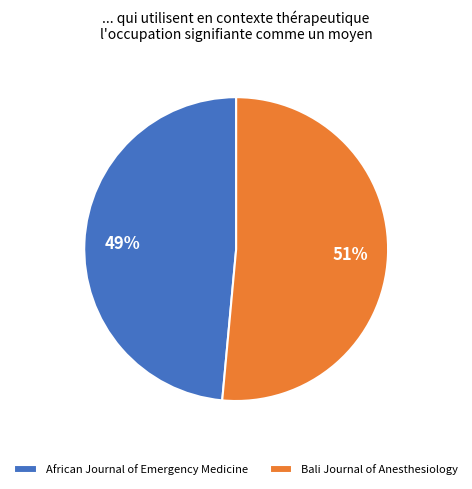

Which slice is the largest?

Bali Journal of Anesthesiology